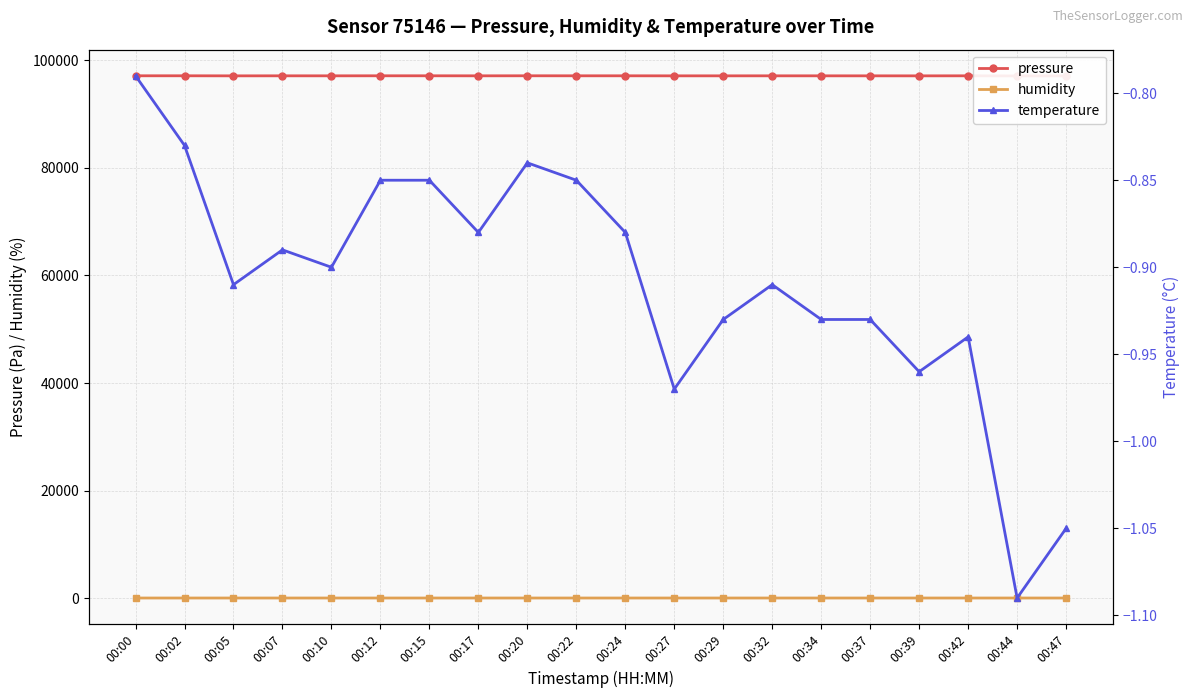

How many interior local valleys does the pressure series have?

6